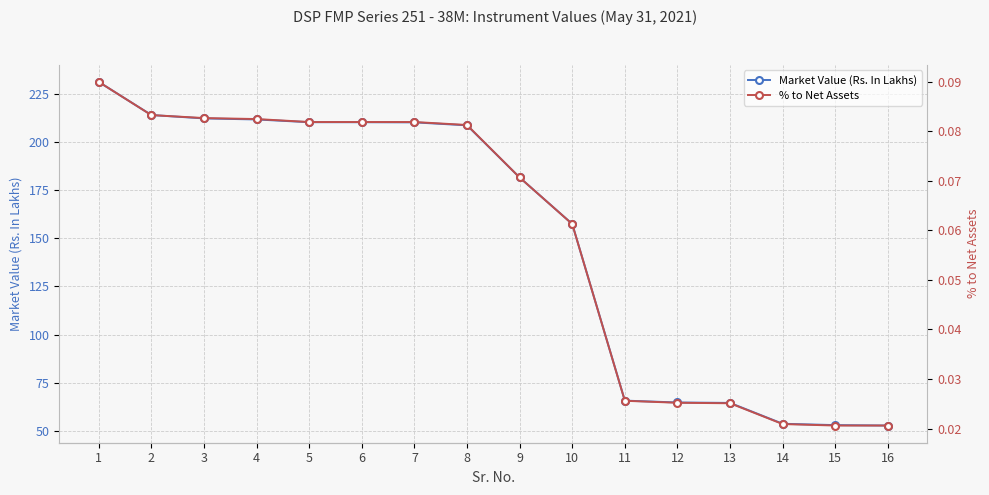

Reading right to left, what are all the values shown in this chart?

Market Value (Rs. In Lakhs): 16=52.8	15=53.0	14=53.7	13=64.5	12=64.7	11=65.7	10=157.4	9=181.6	8=208.6	7=210.2	6=210.2	5=210.2	4=211.7	3=212.2	2=214.0	1=231.2
% to Net Assets: 16=0.0	15=0.0	14=0.0	13=0.0	12=0.0	11=0.0	10=0.1	9=0.1	8=0.1	7=0.1	6=0.1	5=0.1	4=0.1	3=0.1	2=0.1	1=0.1